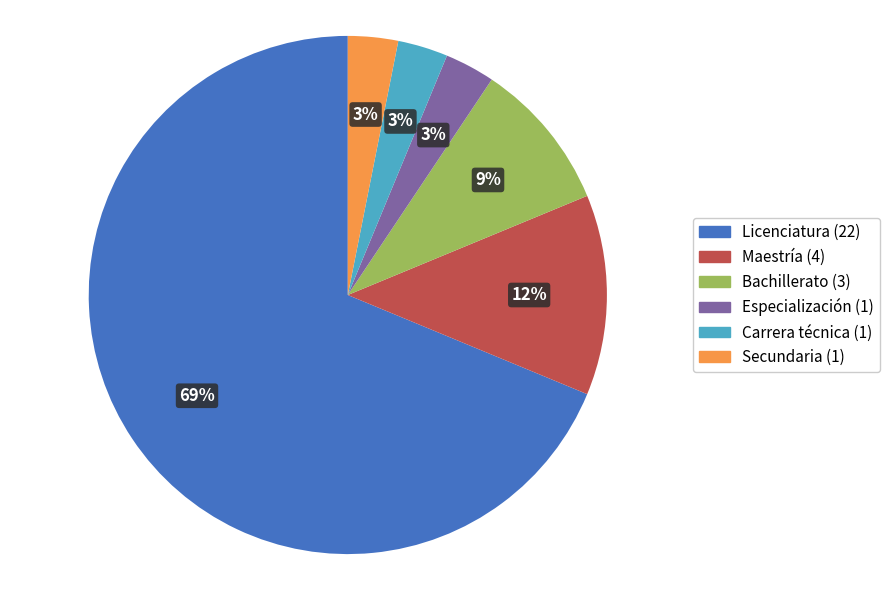

To the nearest percent, what portion does Carrera técnica represent?

3%